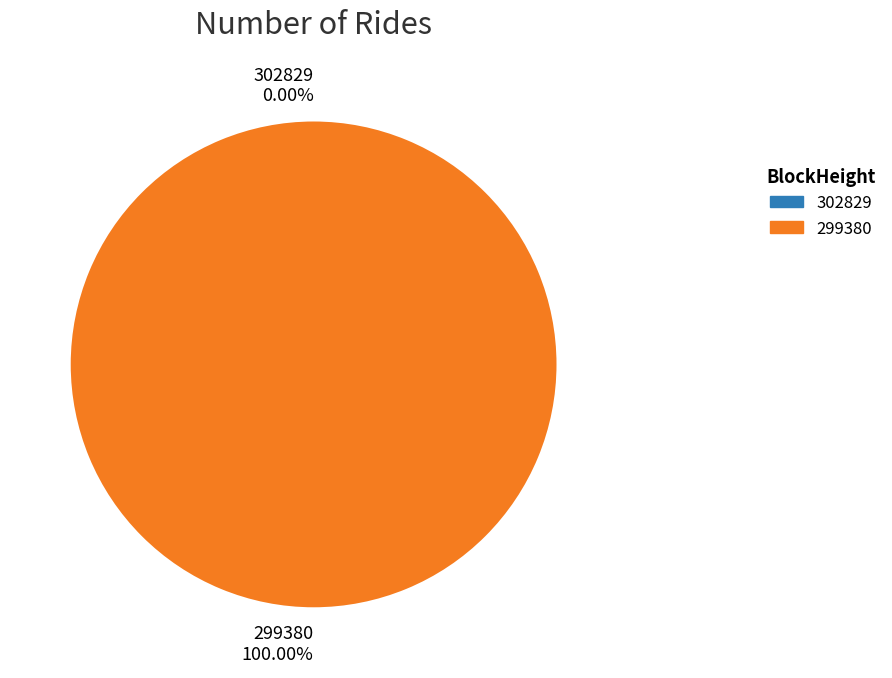

Which slice is the smallest?

302829